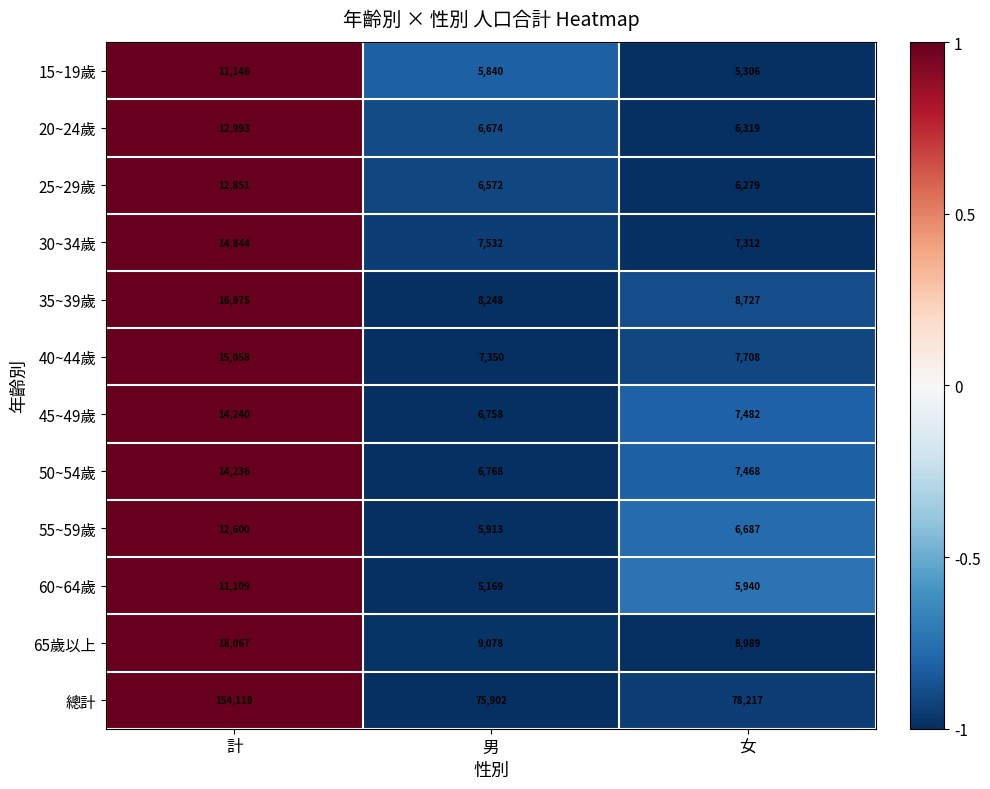

Count the number of categories in the chart.

3